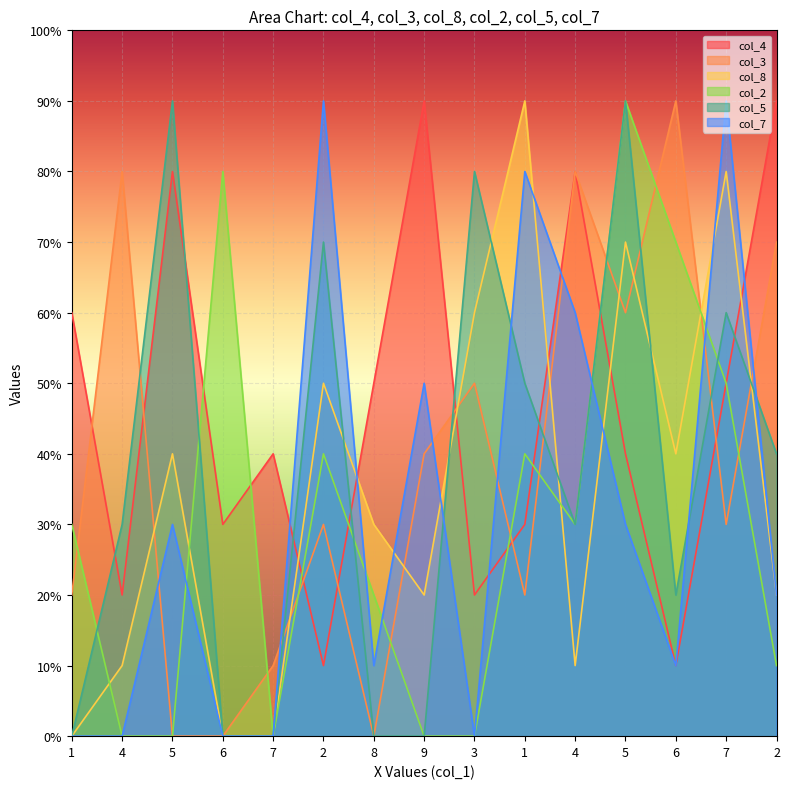

What is the label of the 9th point from the right?

8